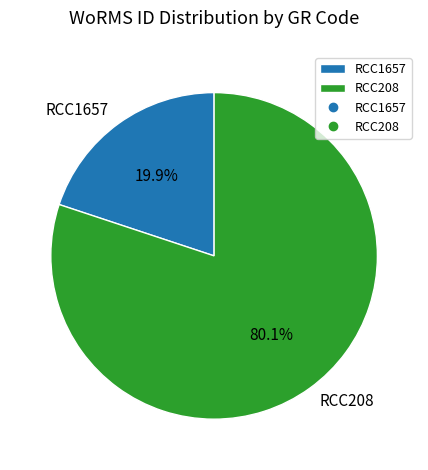

To the nearest percent, what portion does RCC1657 represent?

20%